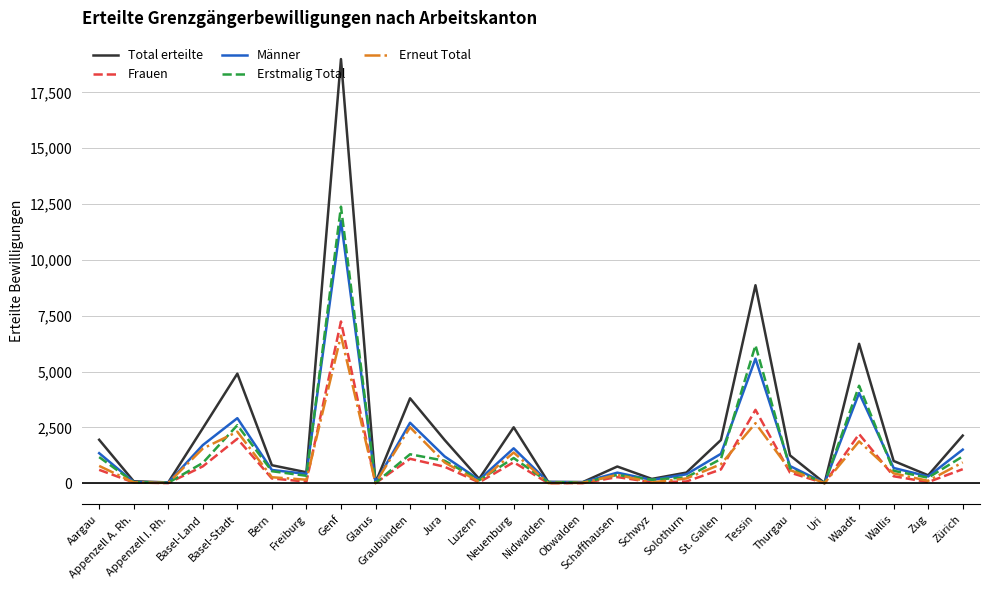

What is the difference between the highest and lowest values at Jura?

1202